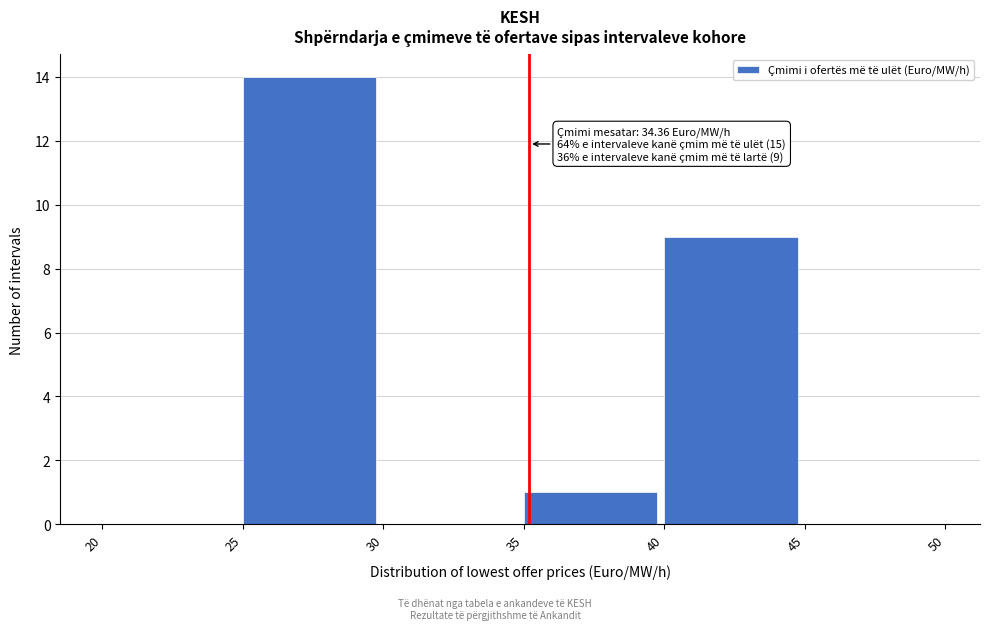

Which range on the x-axis has the tallest bar?

25 to 30